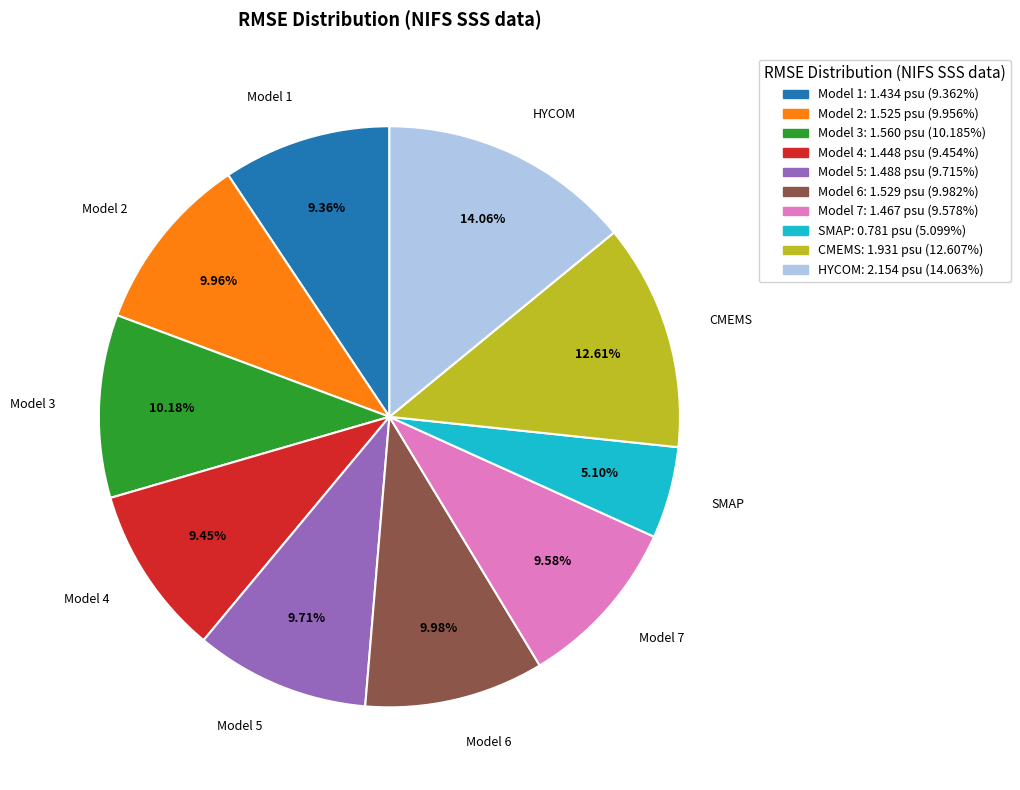

How many slices are in this pie chart?

10